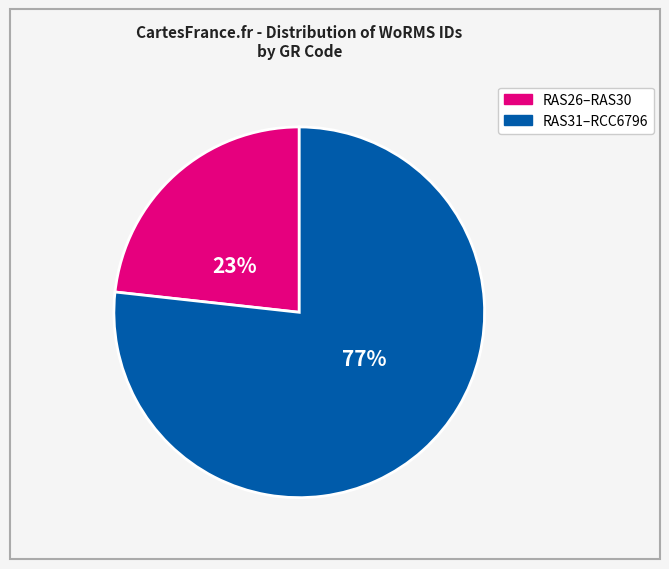

Is there any slice that represents more than half of the pie?

Yes